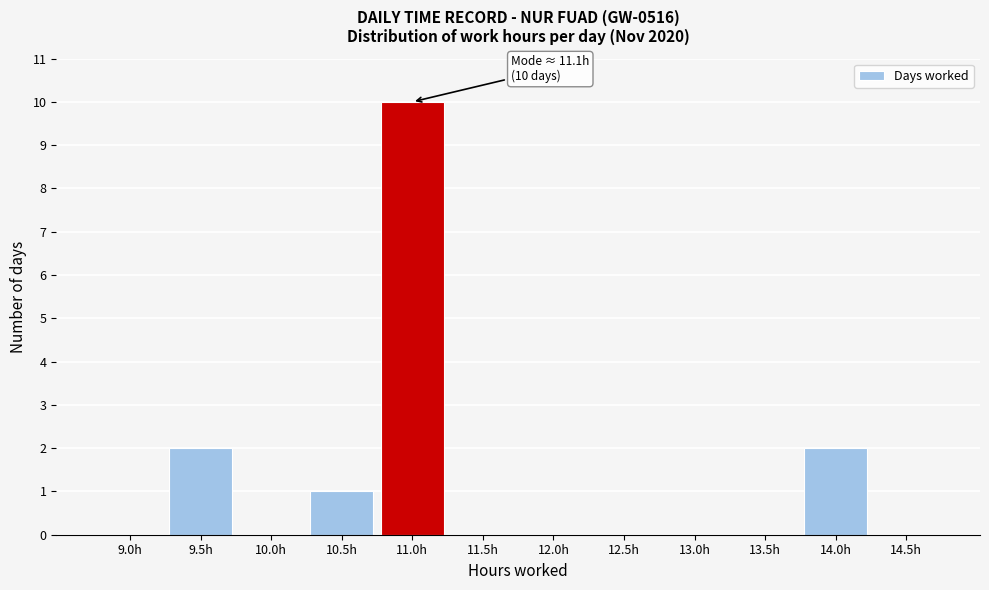

Reading left to right, list all the values displayed in this chart.

9.0h=0	9.5h=2	10.0h=0	10.5h=1	11.0h=10	11.5h=0	12.0h=0	12.5h=0	13.0h=0	13.5h=0	14.0h=2	14.5h=0